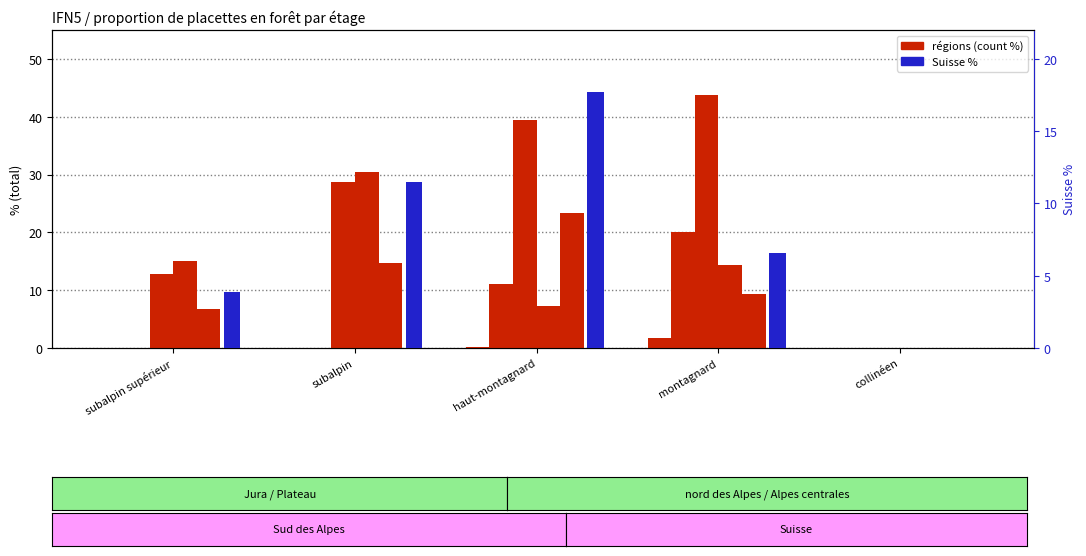

Count the number of data series in this chart.

2